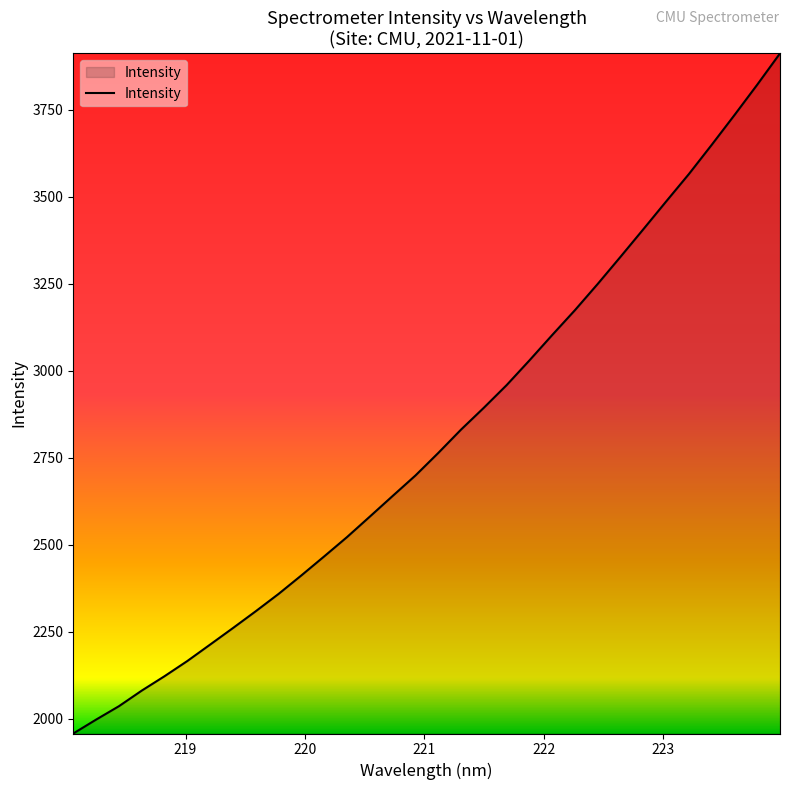

True or false: there are more than 2 points higher than both neighbors.

False